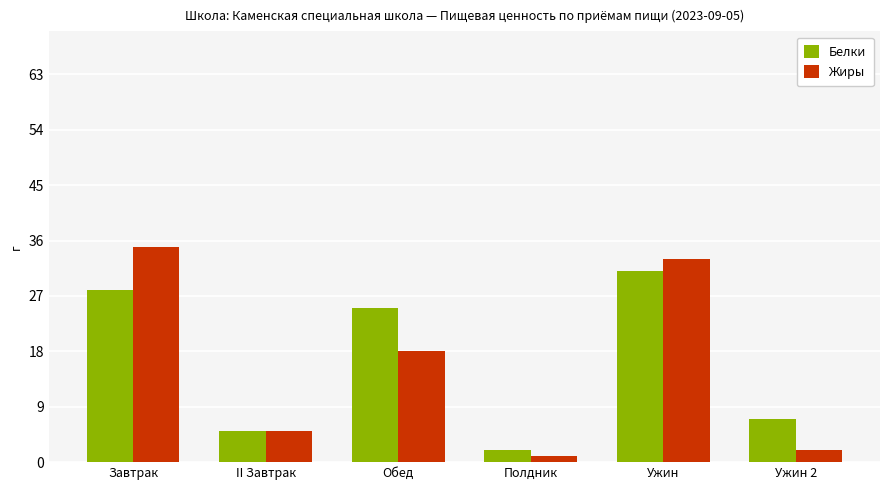

List the labels in order of Белки value, largest first.

Ужин, Завтрак, Обед, Ужин 2, II Завтрак, Полдник